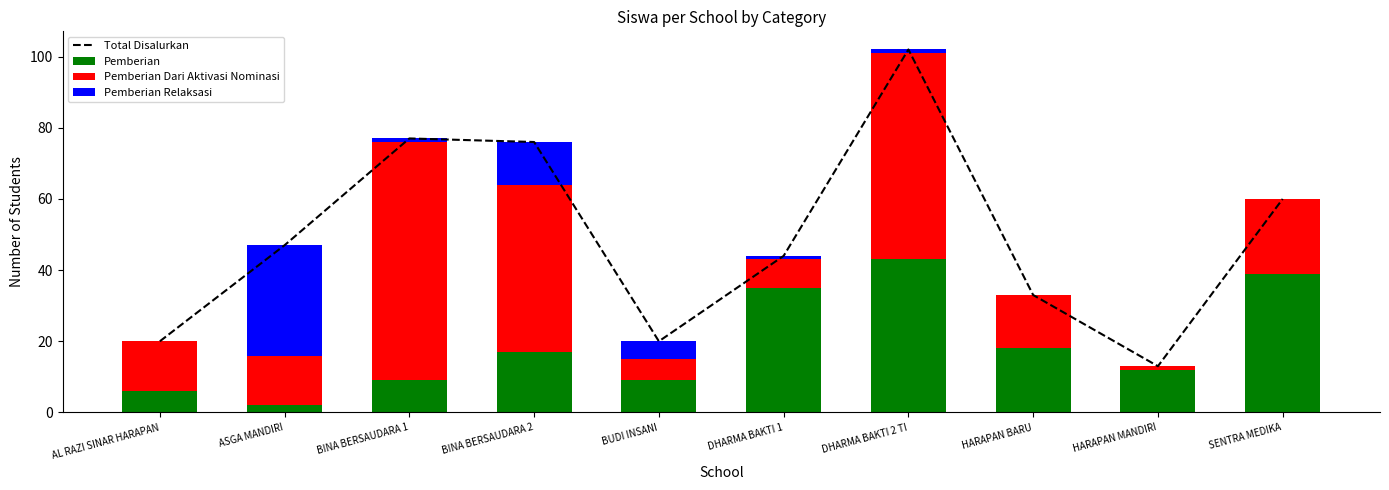

Reading left to right, what are all the values shown in this chart?

Total Disalurkan: AL RAZI SINAR HARAPAN=20	ASGA MANDIRI=47	BINA BERSAUDARA 1=77	BINA BERSAUDARA 2=76	BUDI INSANI=20	DHARMA BAKTI 1=44	DHARMA BAKTI 2 TI=102	HARAPAN BARU=33	HARAPAN MANDIRI=13	SENTRA MEDIKA=60
Pemberian: AL RAZI SINAR HARAPAN=6	ASGA MANDIRI=2	BINA BERSAUDARA 1=9	BINA BERSAUDARA 2=17	BUDI INSANI=9	DHARMA BAKTI 1=35	DHARMA BAKTI 2 TI=43	HARAPAN BARU=18	HARAPAN MANDIRI=12	SENTRA MEDIKA=39
Pemberian Dari Aktivasi Nominasi: AL RAZI SINAR HARAPAN=14	ASGA MANDIRI=14	BINA BERSAUDARA 1=67	BINA BERSAUDARA 2=47	BUDI INSANI=6	DHARMA BAKTI 1=8	DHARMA BAKTI 2 TI=58	HARAPAN BARU=15	HARAPAN MANDIRI=1	SENTRA MEDIKA=21
Pemberian Relaksasi: AL RAZI SINAR HARAPAN=0	ASGA MANDIRI=31	BINA BERSAUDARA 1=1	BINA BERSAUDARA 2=12	BUDI INSANI=5	DHARMA BAKTI 1=1	DHARMA BAKTI 2 TI=1	HARAPAN BARU=0	HARAPAN MANDIRI=0	SENTRA MEDIKA=0